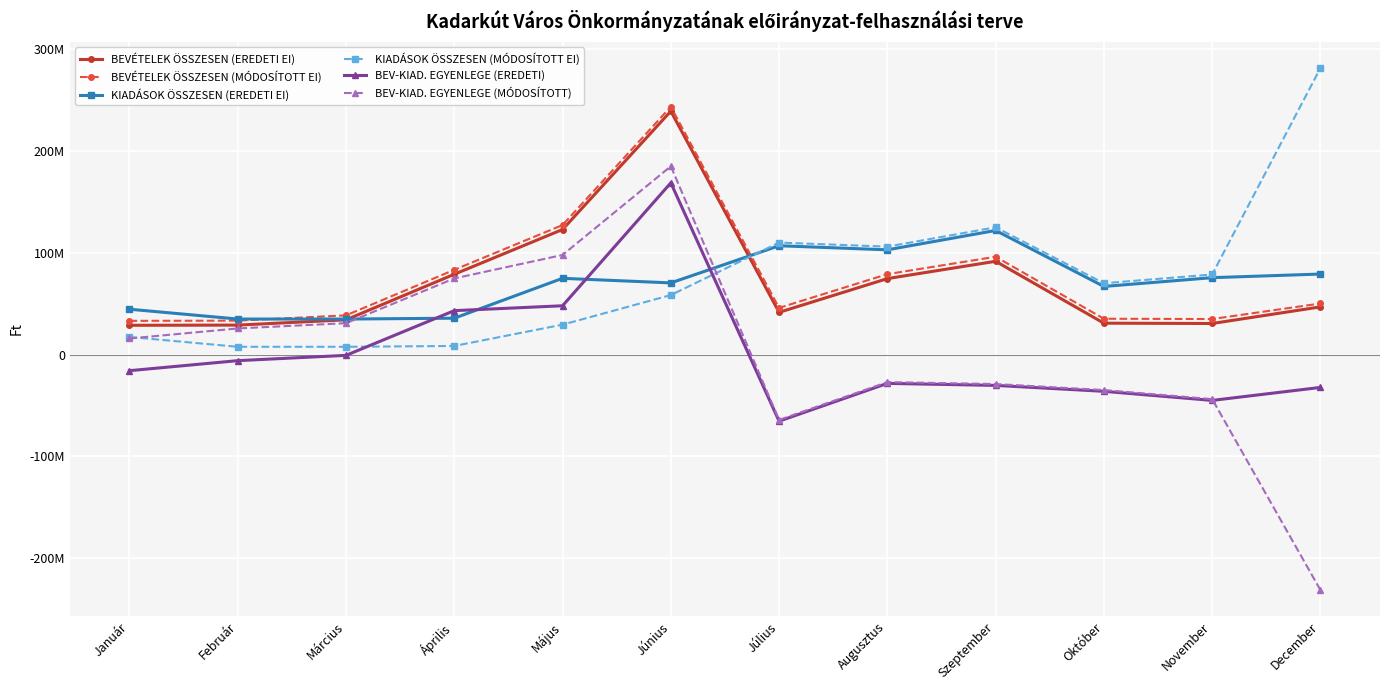

The value of BEVÉTELEK ÖSSZESEN (EREDETI EI) at November is 47205804. True or false?

False